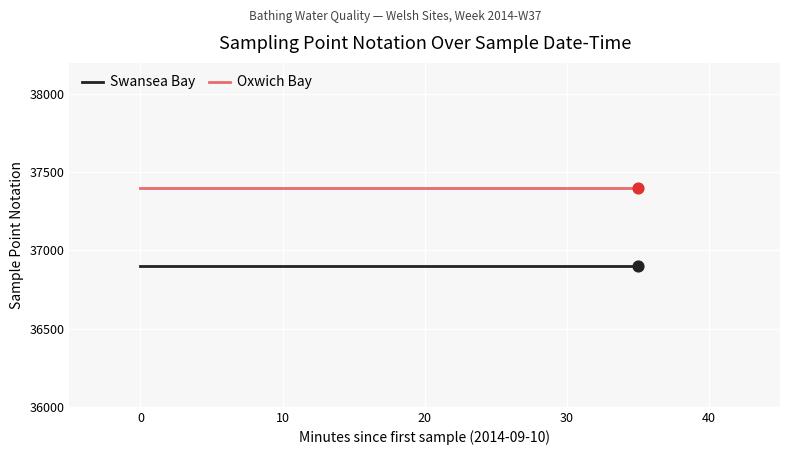

Which series has the largest Y range (max minus min)?

Swansea Bay